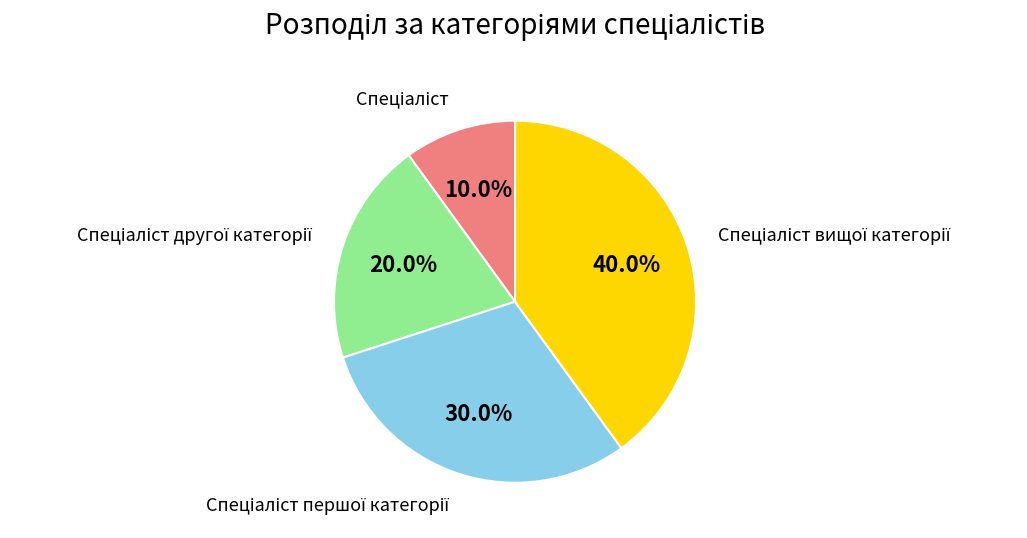

Does any single category account for the majority?

No